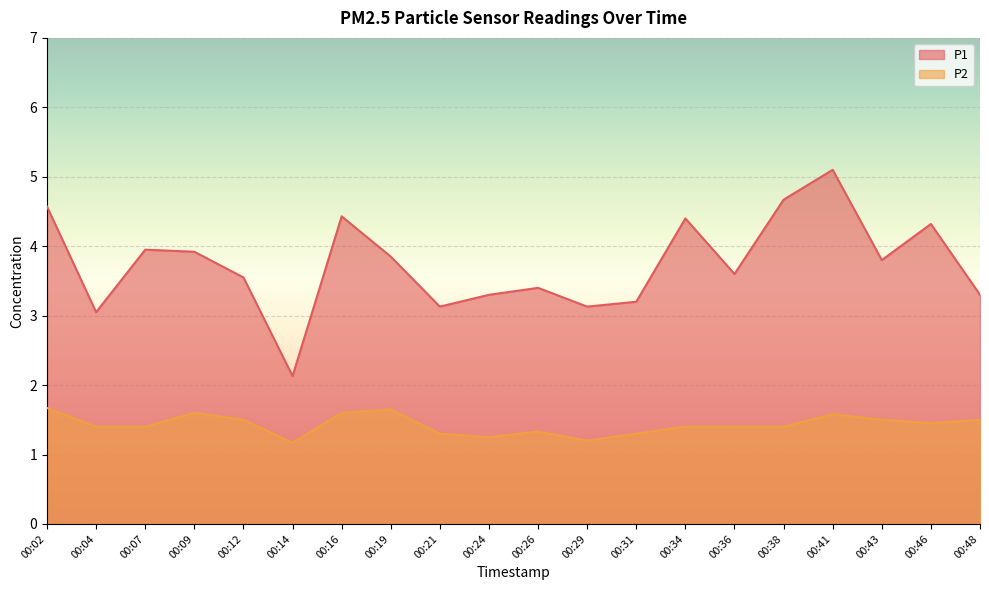

How many data points does each series have?

20